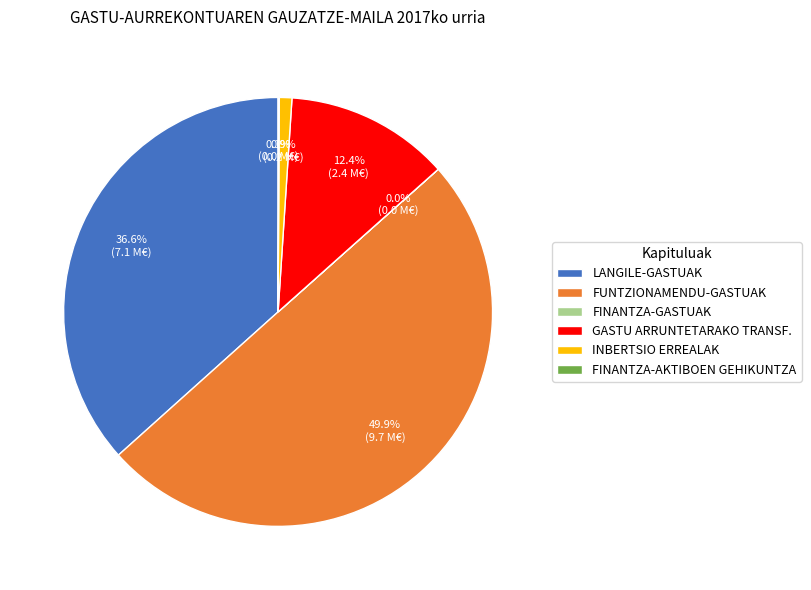

Does INBERTSIO ERREALAK account for over 50% of the chart?

No